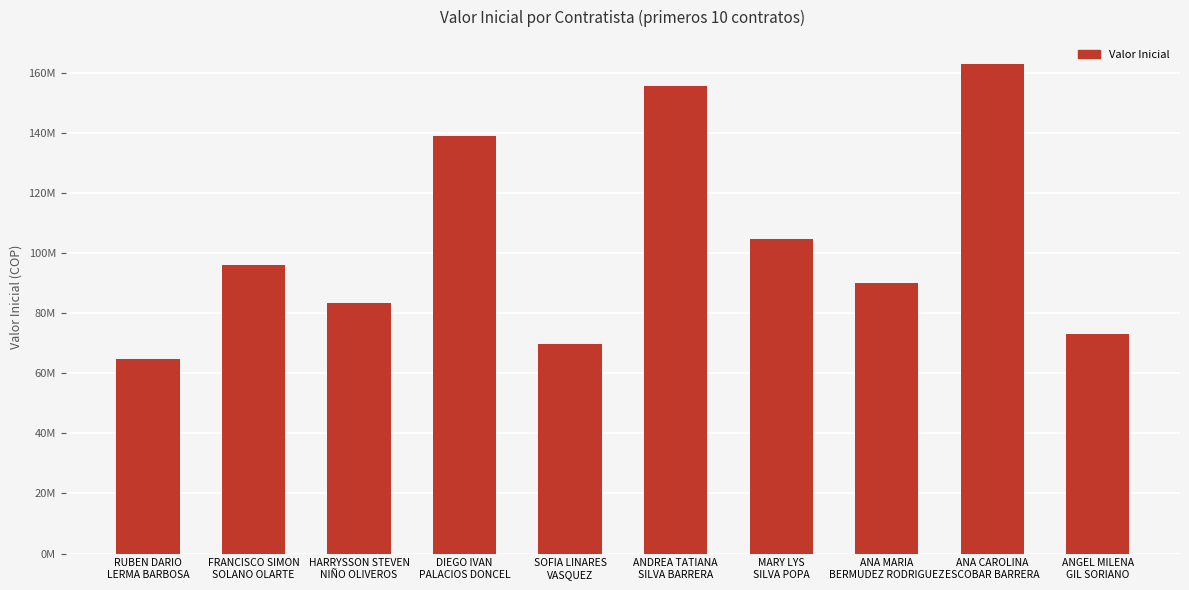

The chart shows a value of 143083472 at FRANCISCO SIMON
SOLANO OLARTE. True or false?

False